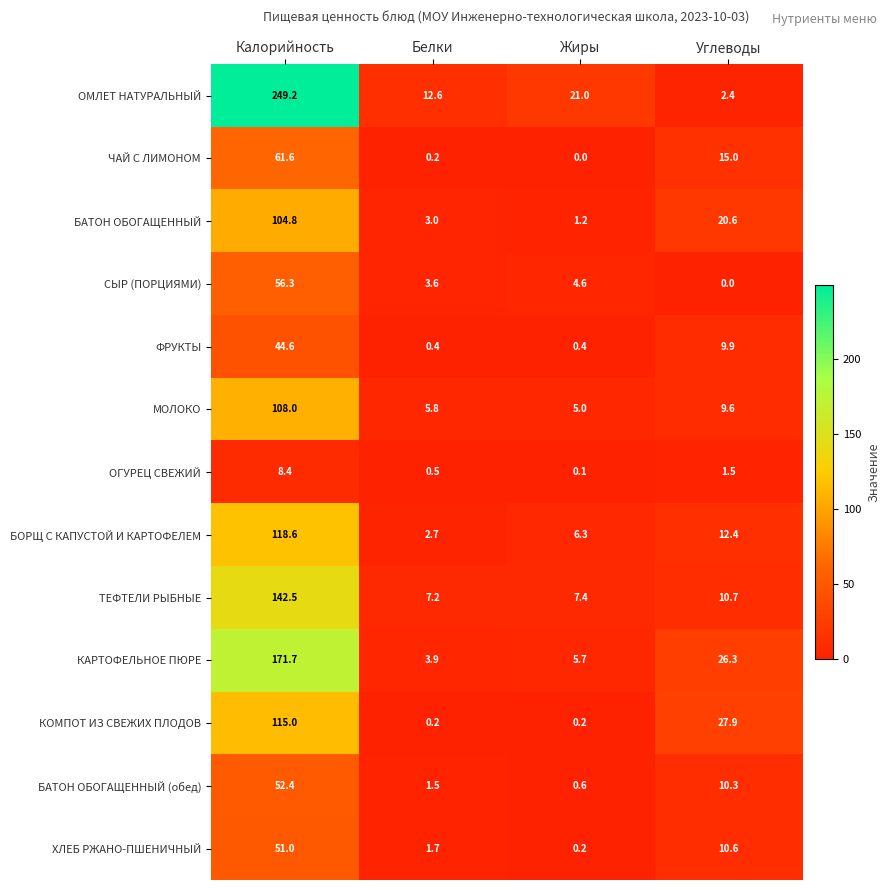

What is the difference between the БАТОН ОБОГАЩЕННЫЙ (обед) values at Жиры and Белки?

0.9